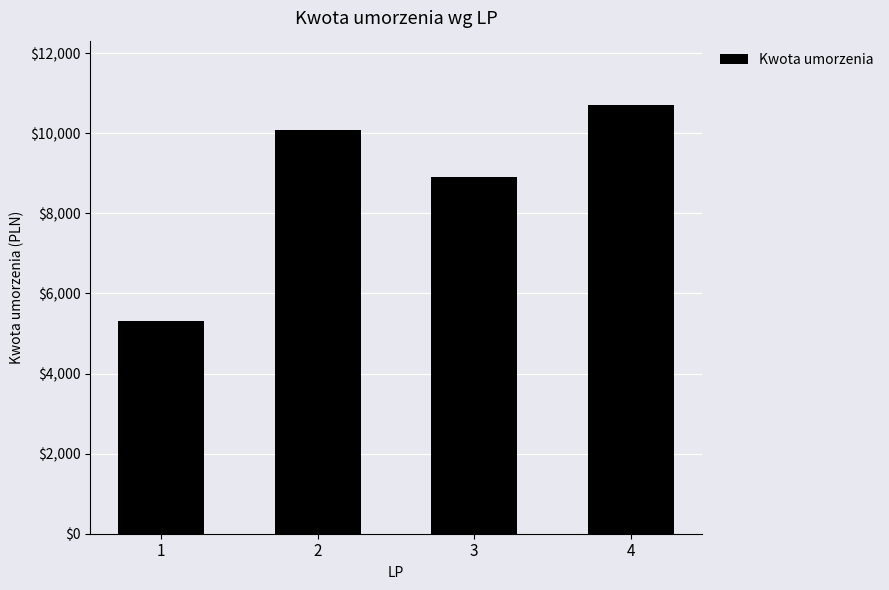

Reading right to left, transcribe all the data shown in this chart.

10706.2	8915.0	10069.9	5300.0